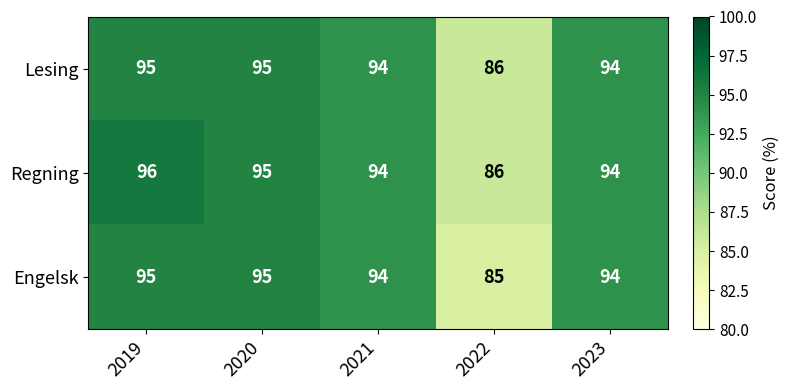

What value does the Lesing series have at 2019?

95